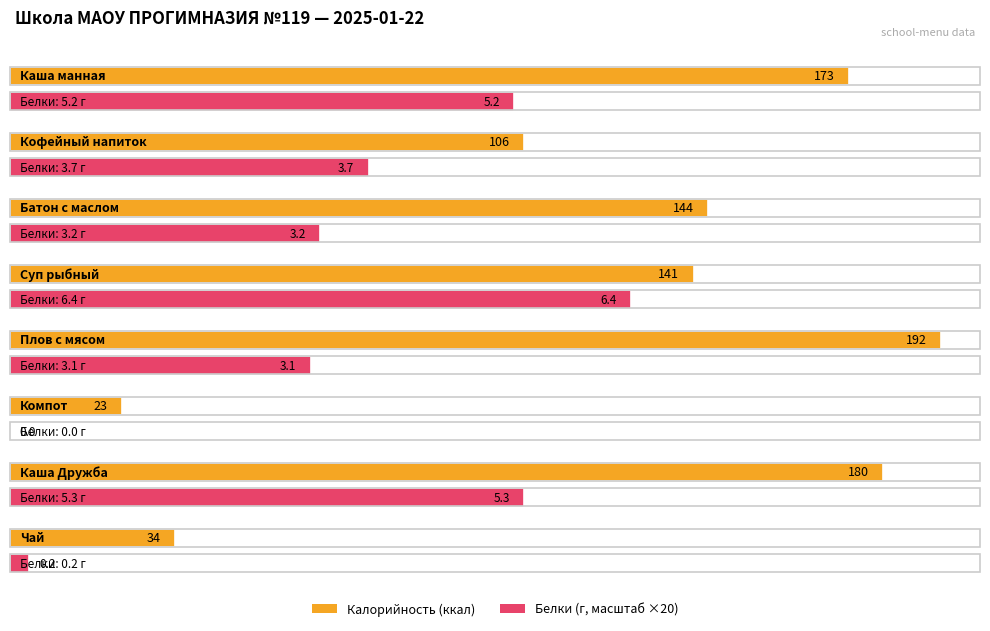

What is the difference between the second highest and minimum values in the Белки series?

5.3